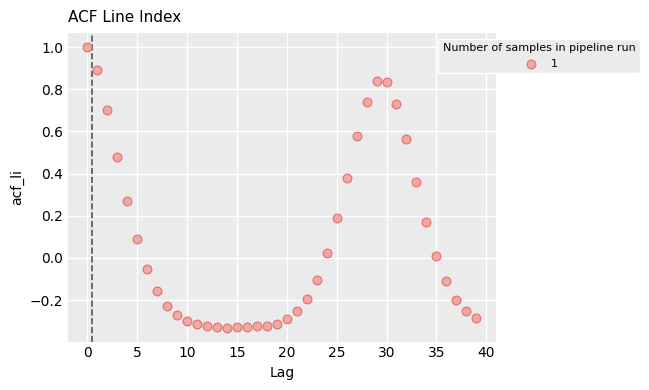

What is the range of Y values (max minus min)?

1.3